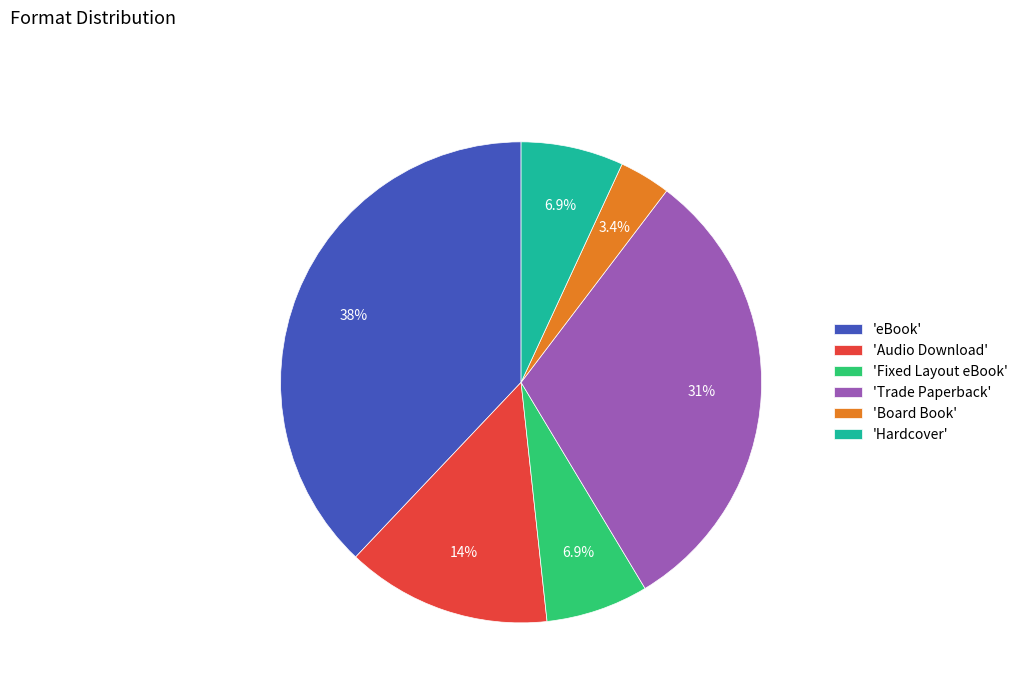

Does any single category account for the majority?

No